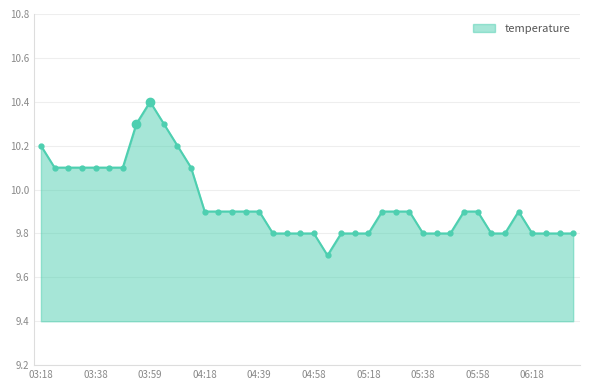

What is the average value?

9.9